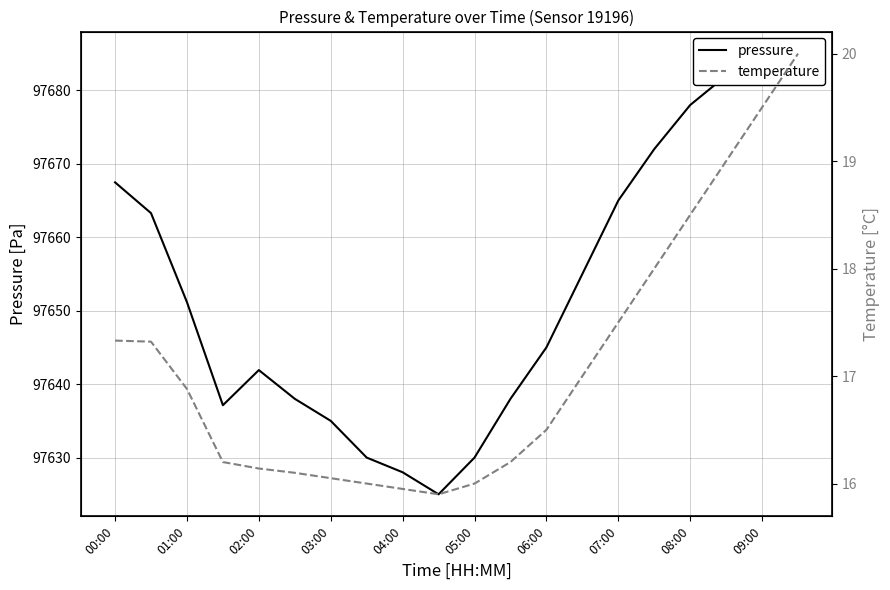

What value does the temperature series have at 17?

19.0